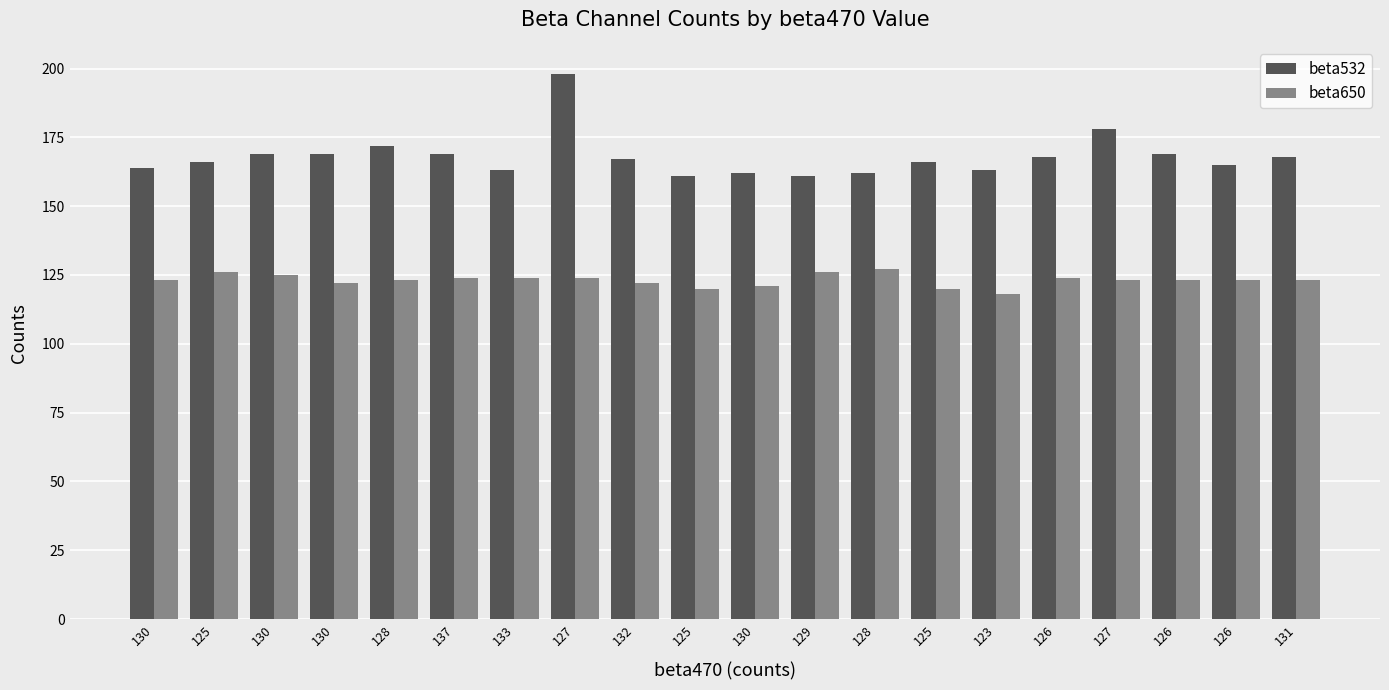

At which label does beta650 first exceed 123?

125